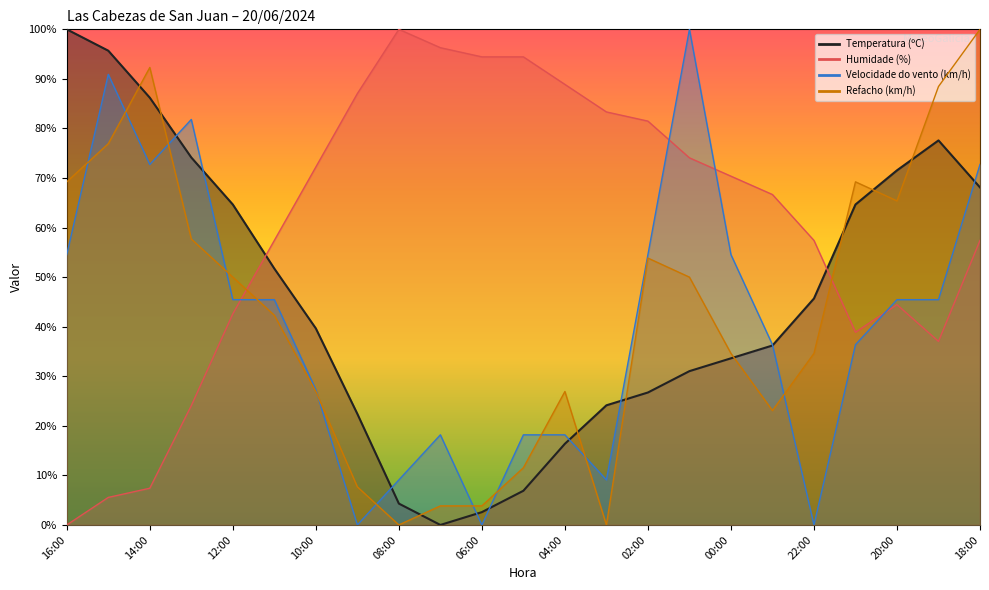

At which label is Refacho (km/h) closest to 50?

12:00